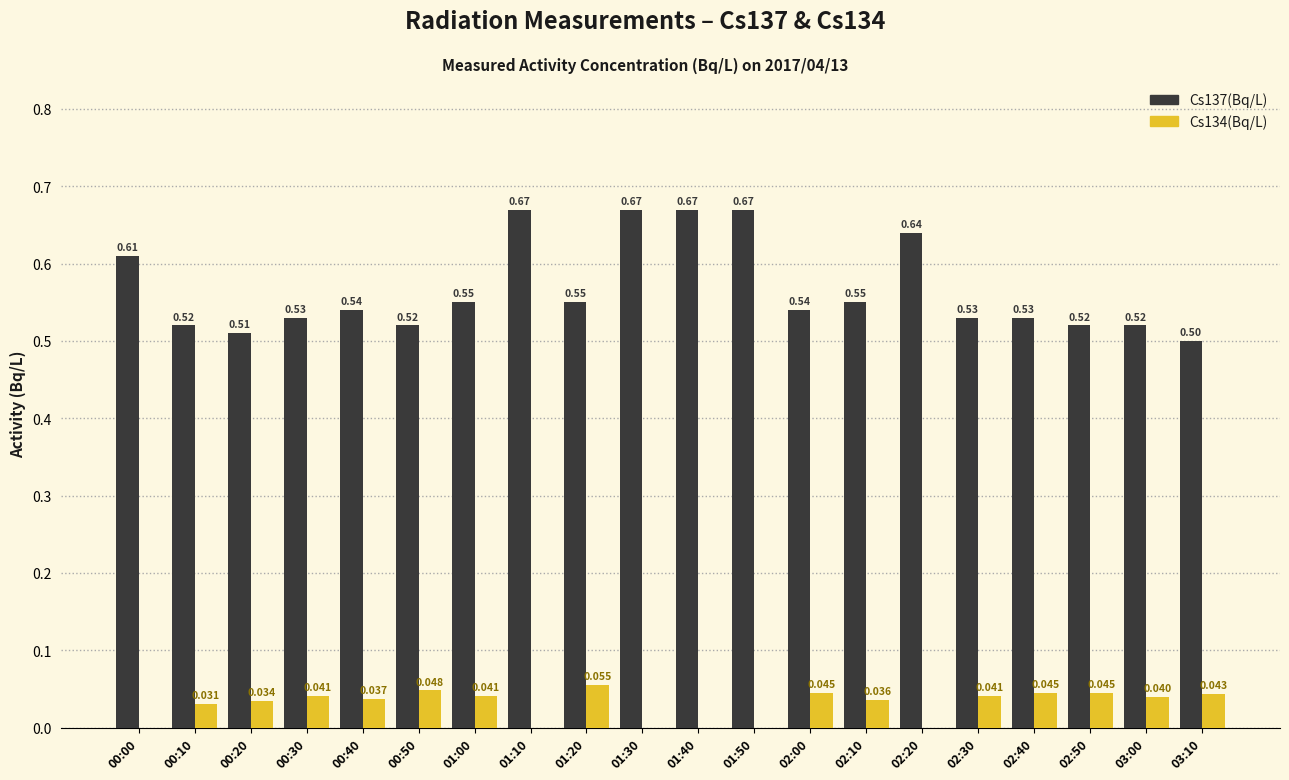

The value of Cs134(Bq/L) at 02:50 is 0.1. True or false?

False